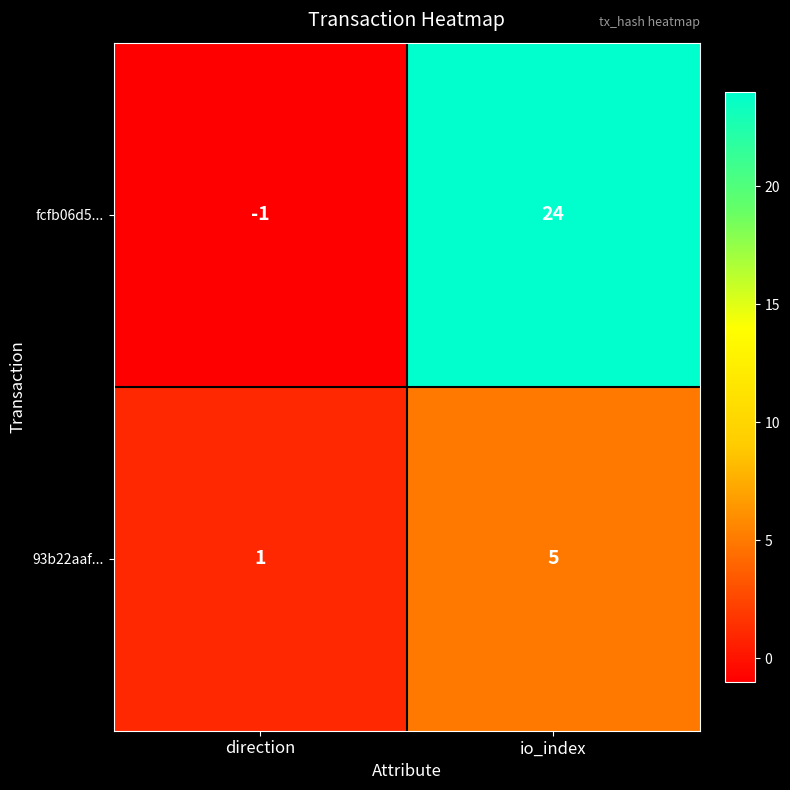

The value of 93b22aaf... at io_index is 3. True or false?

False